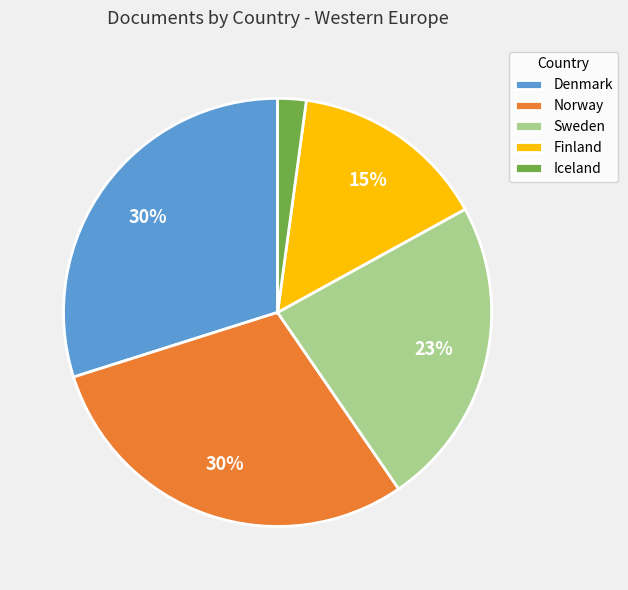

Is the sum of Iceland and Denmark greater than half?

No